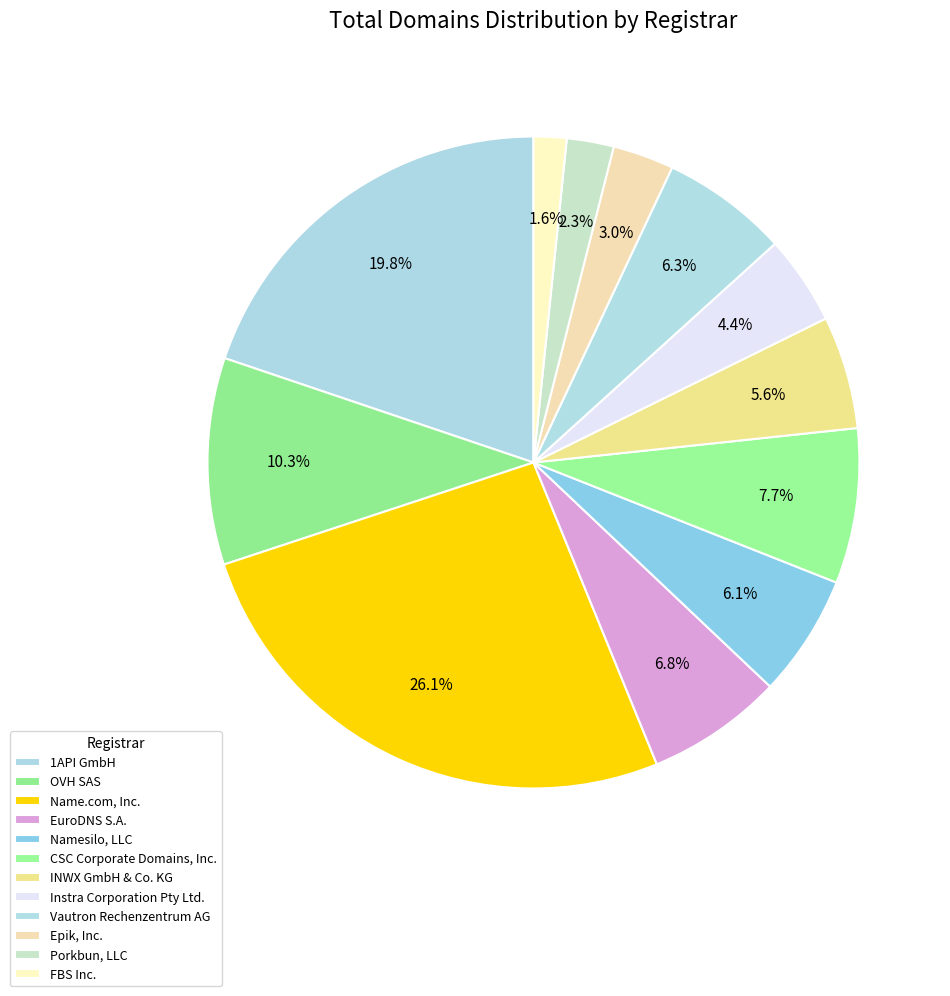

How many slices are in this pie chart?

12